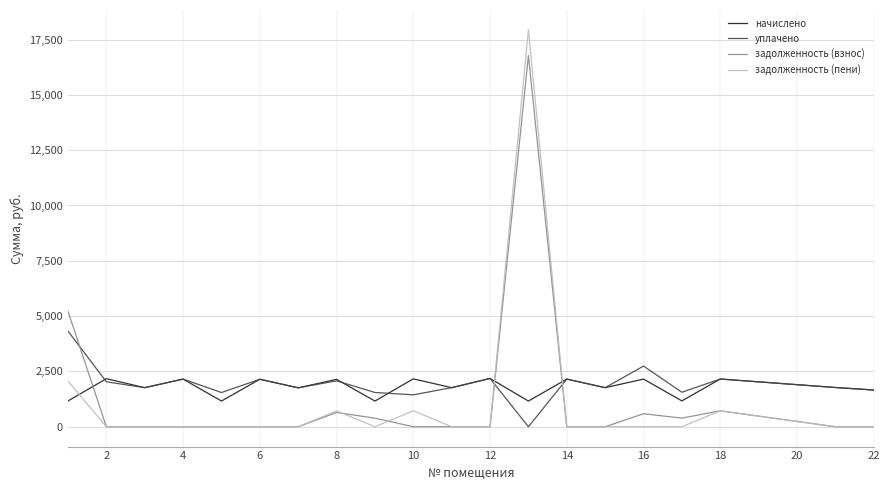

Which series has the largest range (max minus min)?

задолженность (пени)